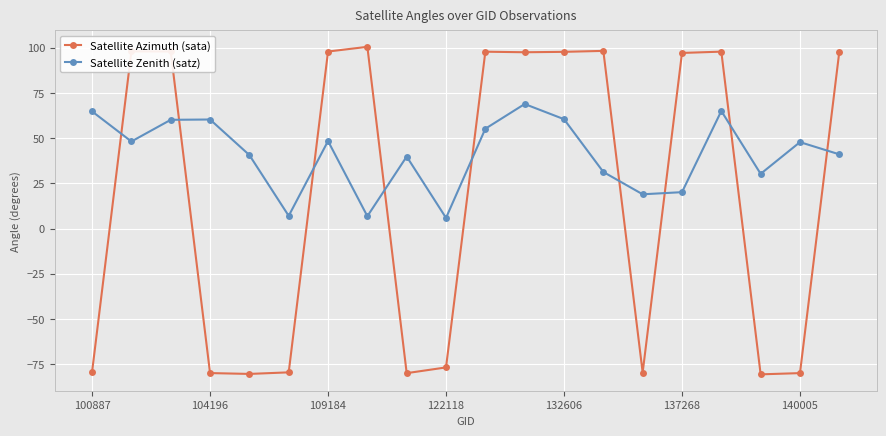

List the series in order of their overall mean, highest first.

Satellite Zenith (satz), Satellite Azimuth (sata)